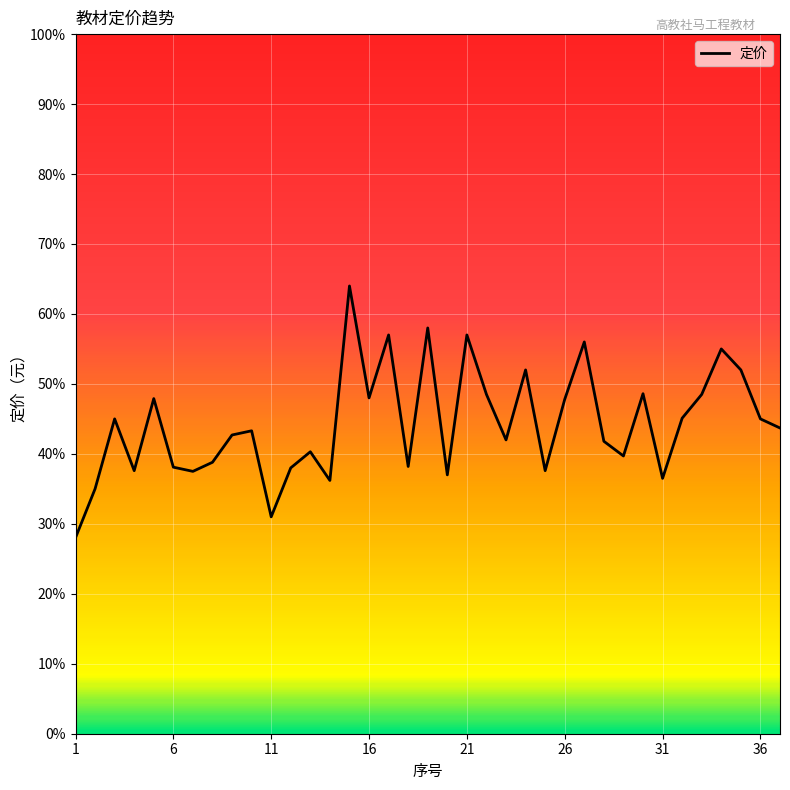

What is the maximum value shown in the chart?

64.0